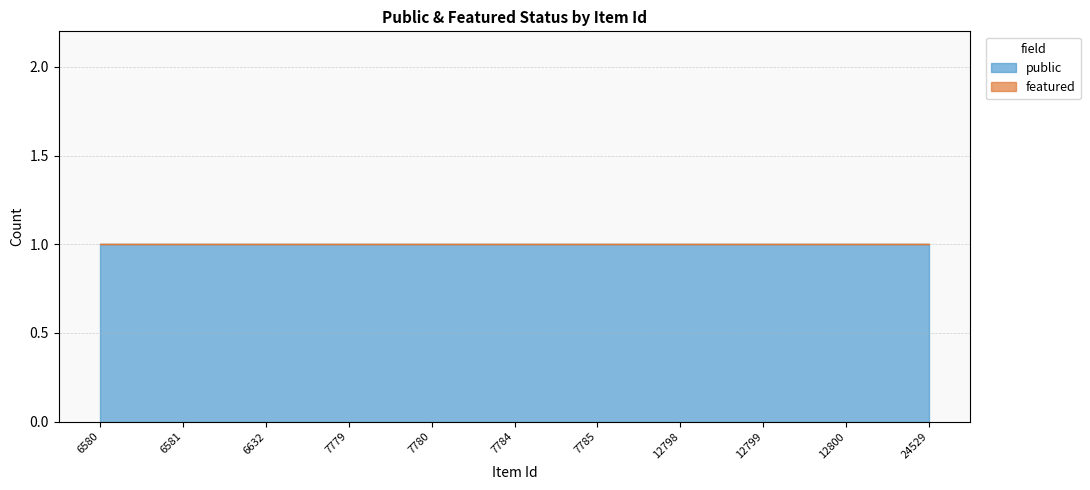

At which category is the sum across all series the highest?

6580